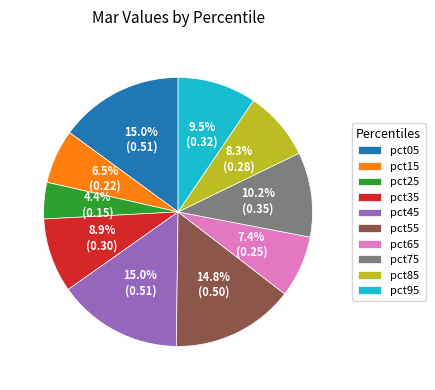

To the nearest percent, what is the difference between the pct85 and pct65 slice percentages?

1%